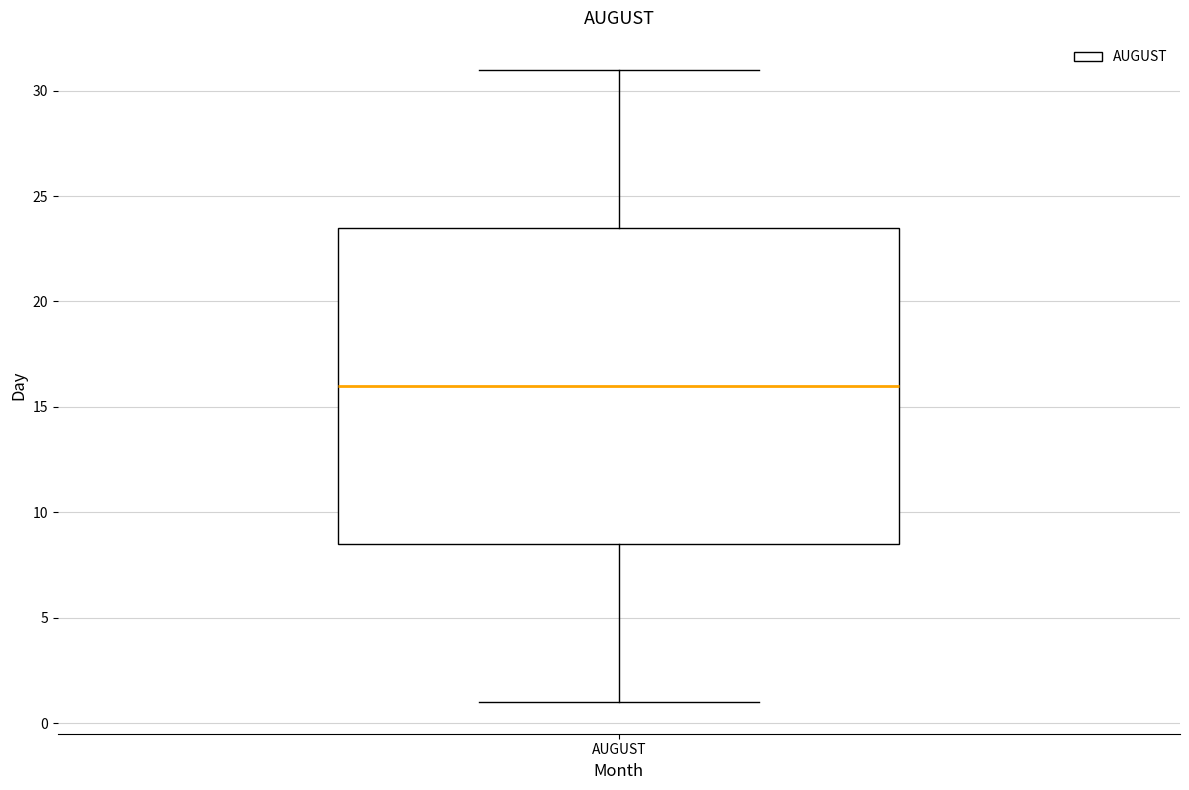

Where does the lower whisker of the box for AUGUST end on the y-axis? The values are not printed on the chart, so give them approximately, as read against the axis.

1.0